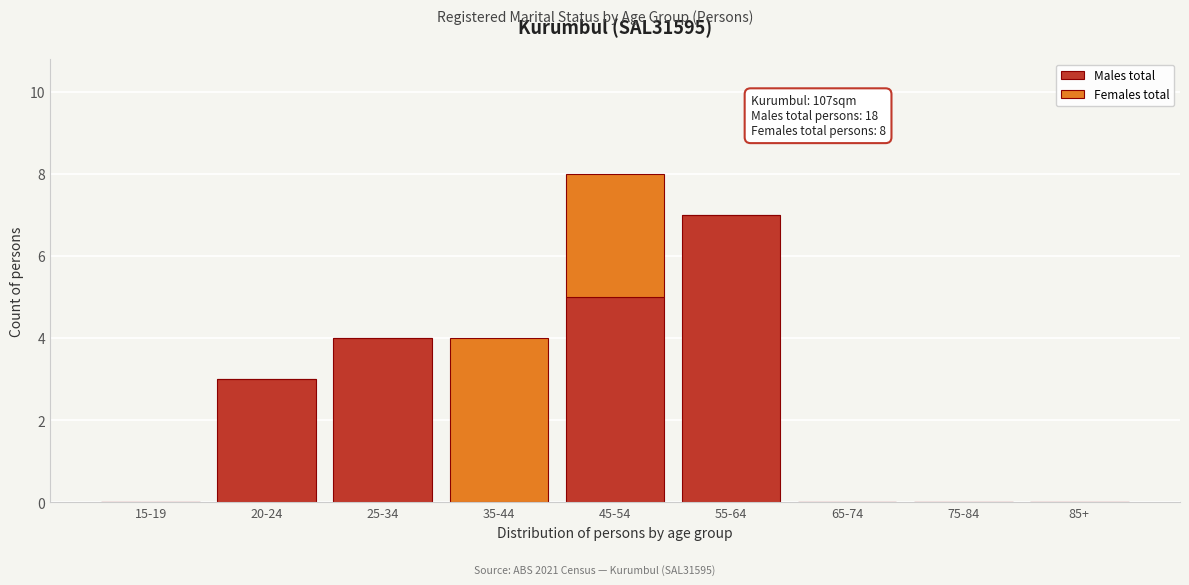

Reading right to left, list the values for the Males total series.

85+=0	75-84=0	65-74=0	55-64=7	45-54=5	35-44=0	25-34=4	20-24=3	15-19=0